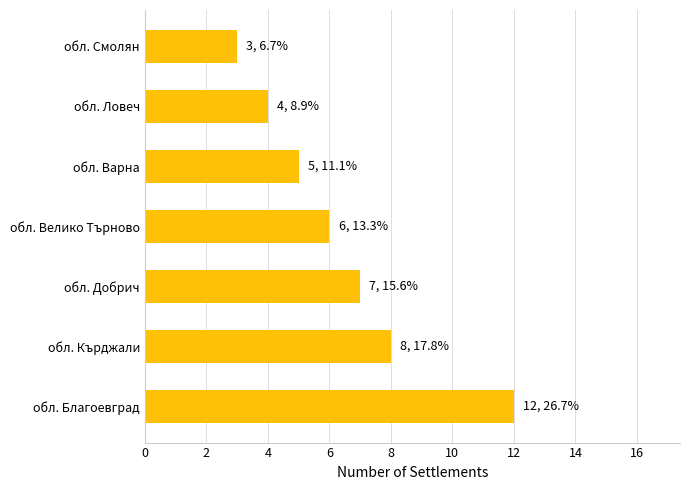

Between обл. Добрич and обл. Благоевград, which is larger?

обл. Благоевград